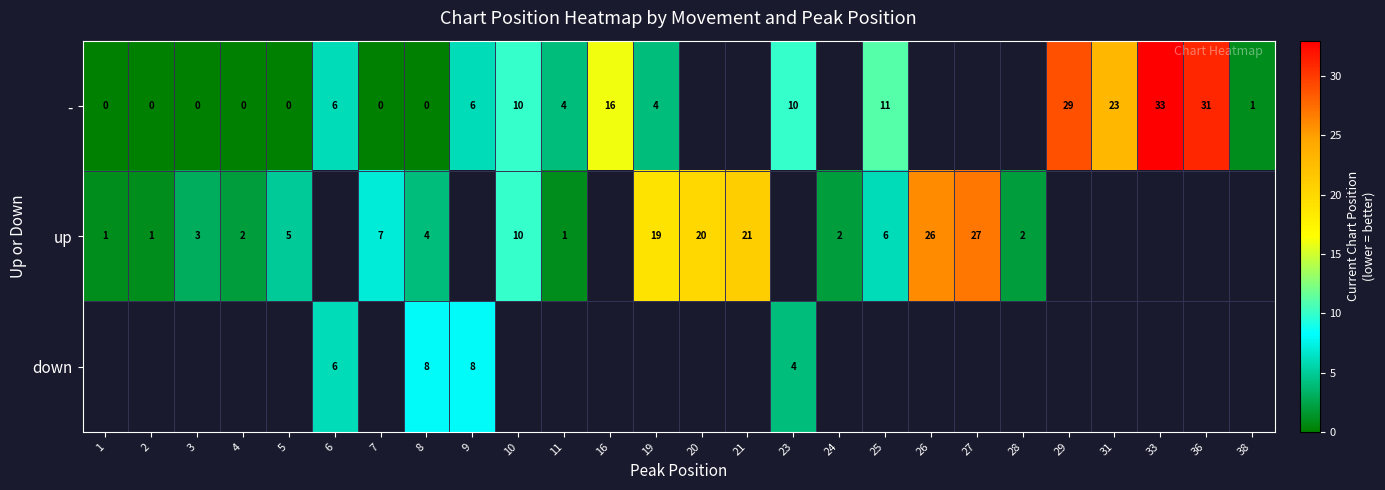

The down series shows 4 at 23. True or false?

True